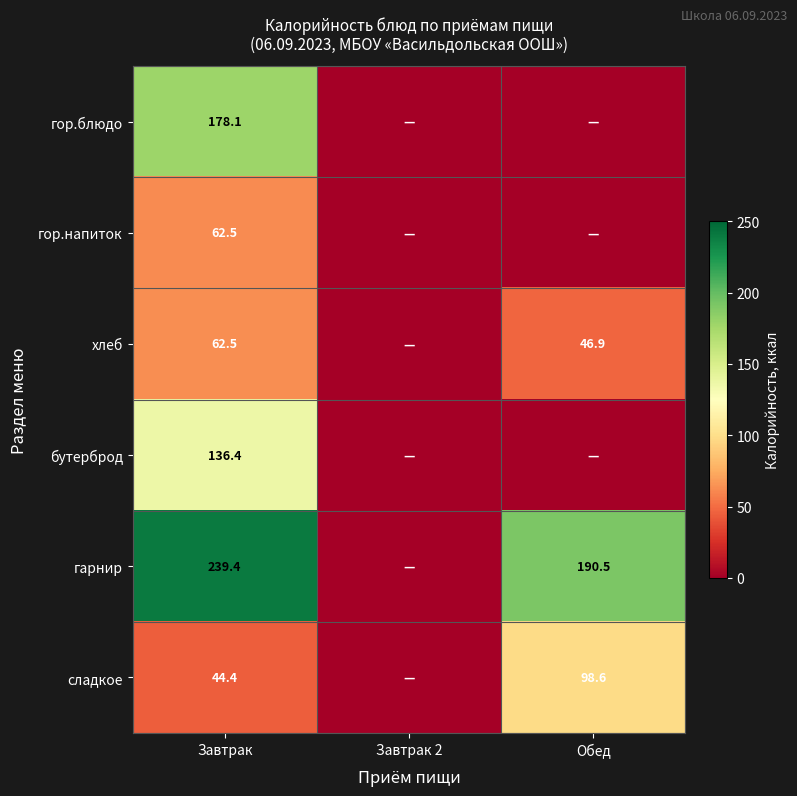

What is the total value across all series at Завтрак?

723.3